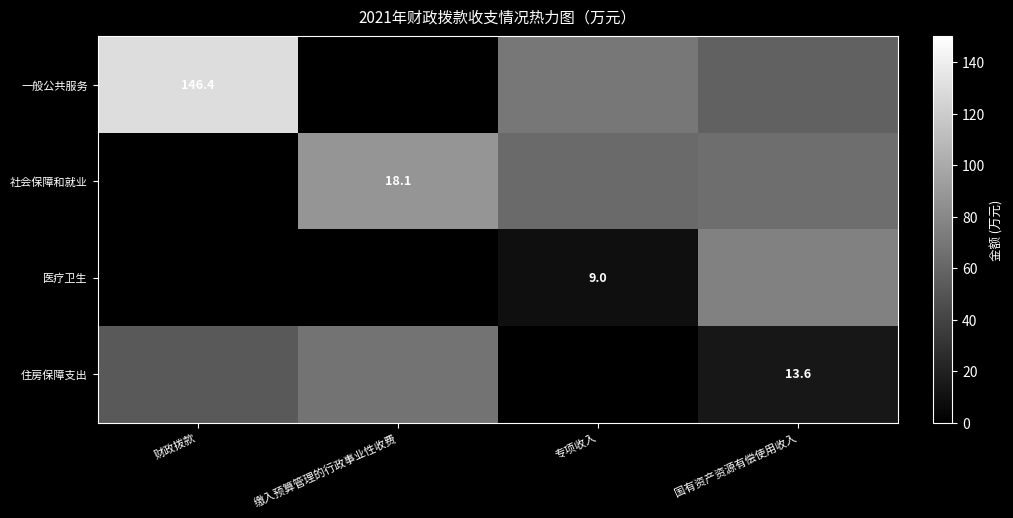

How many values in the 医疗卫生 series are below 9?

2